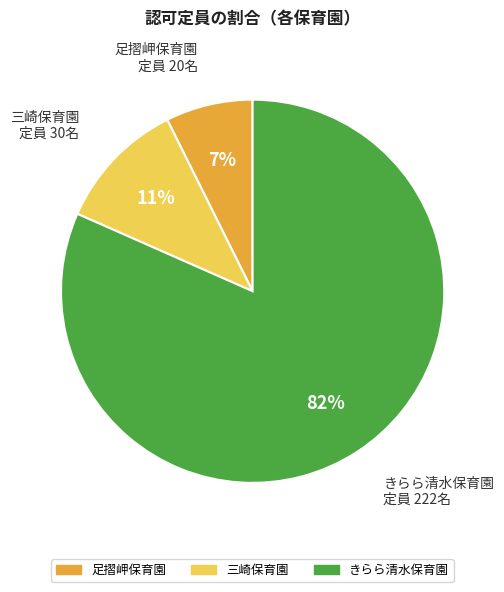

Which category accounts for the majority?

きらら清水保育園